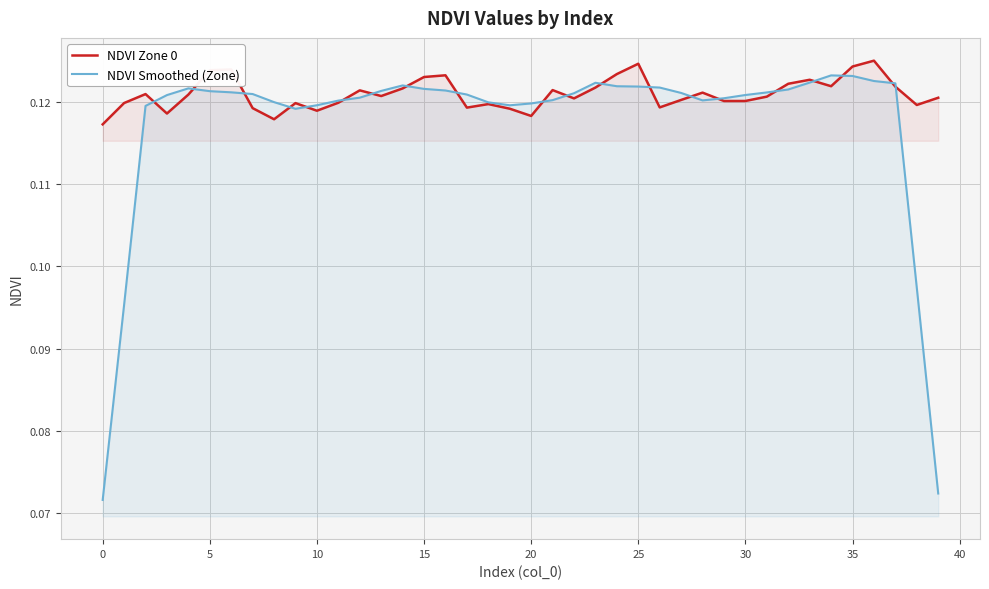

True or false: NDVI Zone 0 has a value of 0.2 at 30.

False